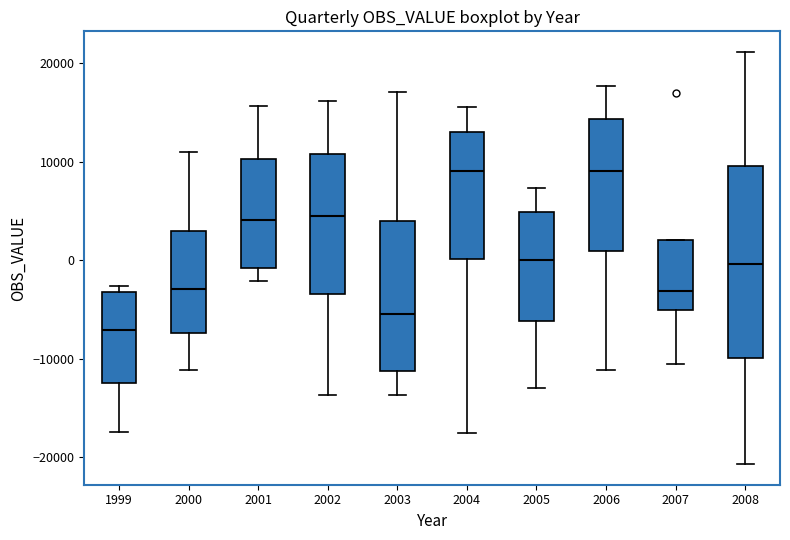

Reading left to right, transcribe this box plot: for each box, give where its median line is, the range the box spans, and where its two whiskers end, as read against the y-axis. The values are not printed on the chart, so give them approximately, as read against the axis.

1999: median -7000, box -12000 to -3000, whiskers -17000 to -3000 (just above the box's upper edge)
2000: median -3000, box -7000 to 3000, whiskers -11000 to 11000
2001: median 4000, box -1000 to 10000, whiskers -2000 to 16000
2002: median 4000, box -3000 to 11000, whiskers -14000 to 16000
2003: median -5000, box -11000 to 4000, whiskers -14000 to 17000
2004: median 9000, box 0 to 13000, whiskers -18000 to 16000
2005: median 0, box -6000 to 5000, whiskers -13000 to 7000
2006: median 9000, box 1000 to 14000, whiskers -11000 to 18000
2007: median -3000, box -5000 to 2000, whiskers -11000 to 2000
2008: median 0, box -10000 to 10000, whiskers -21000 to 21000